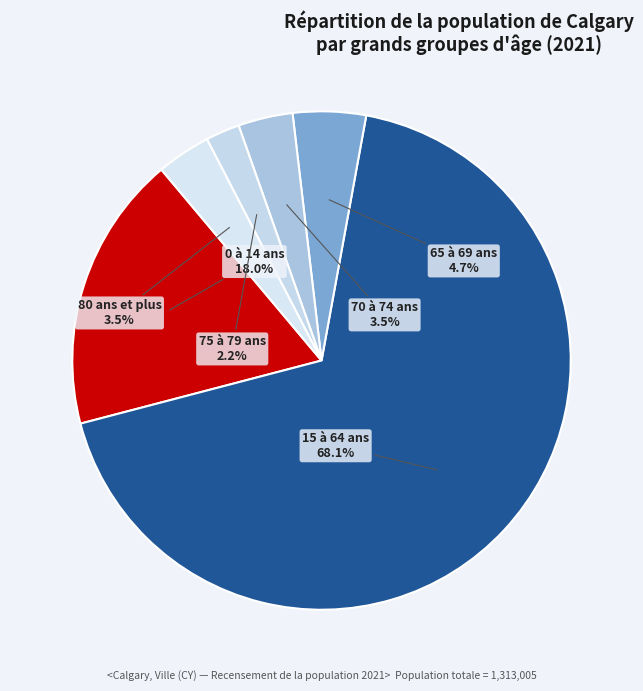

What is the majority slice?

15 à 64 ans